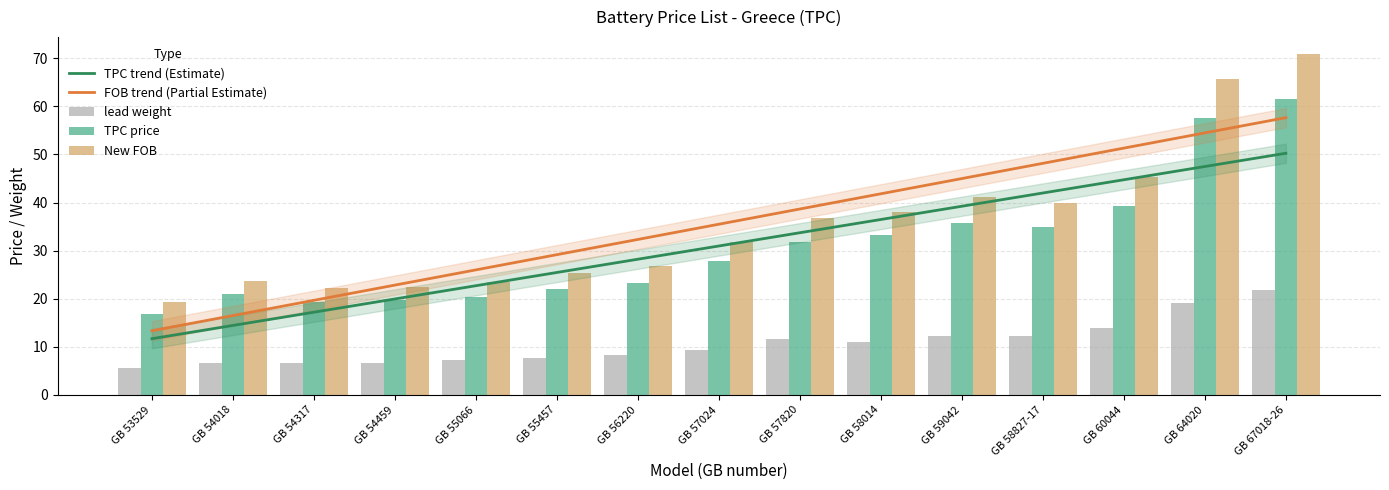

List the series in order of their peak value, lowest first.

lead weight, TPC trend (Estimate), FOB trend (Partial Estimate), TPC price, New FOB